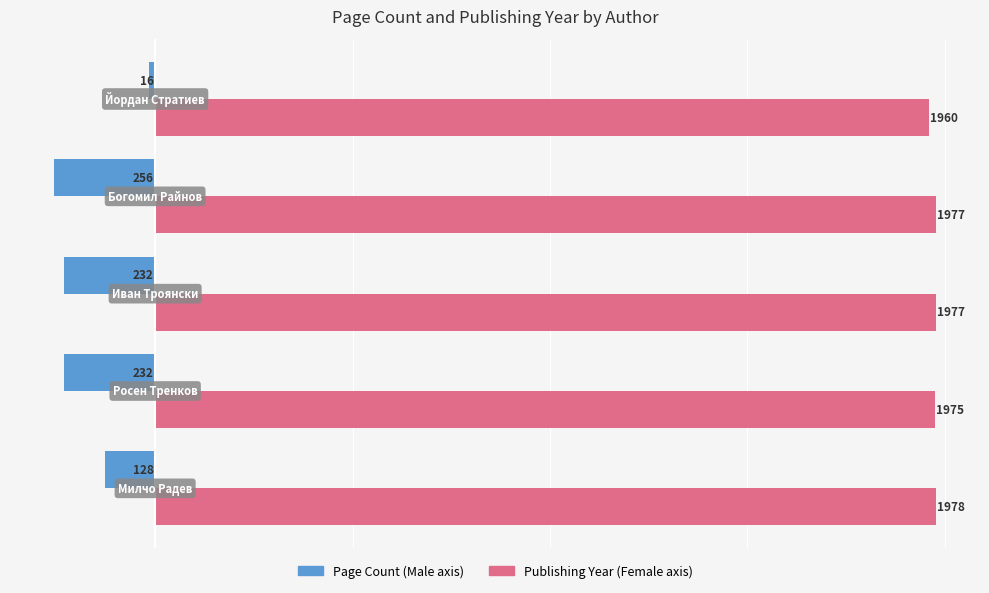

What is the maximum value shown in the chart?

1978